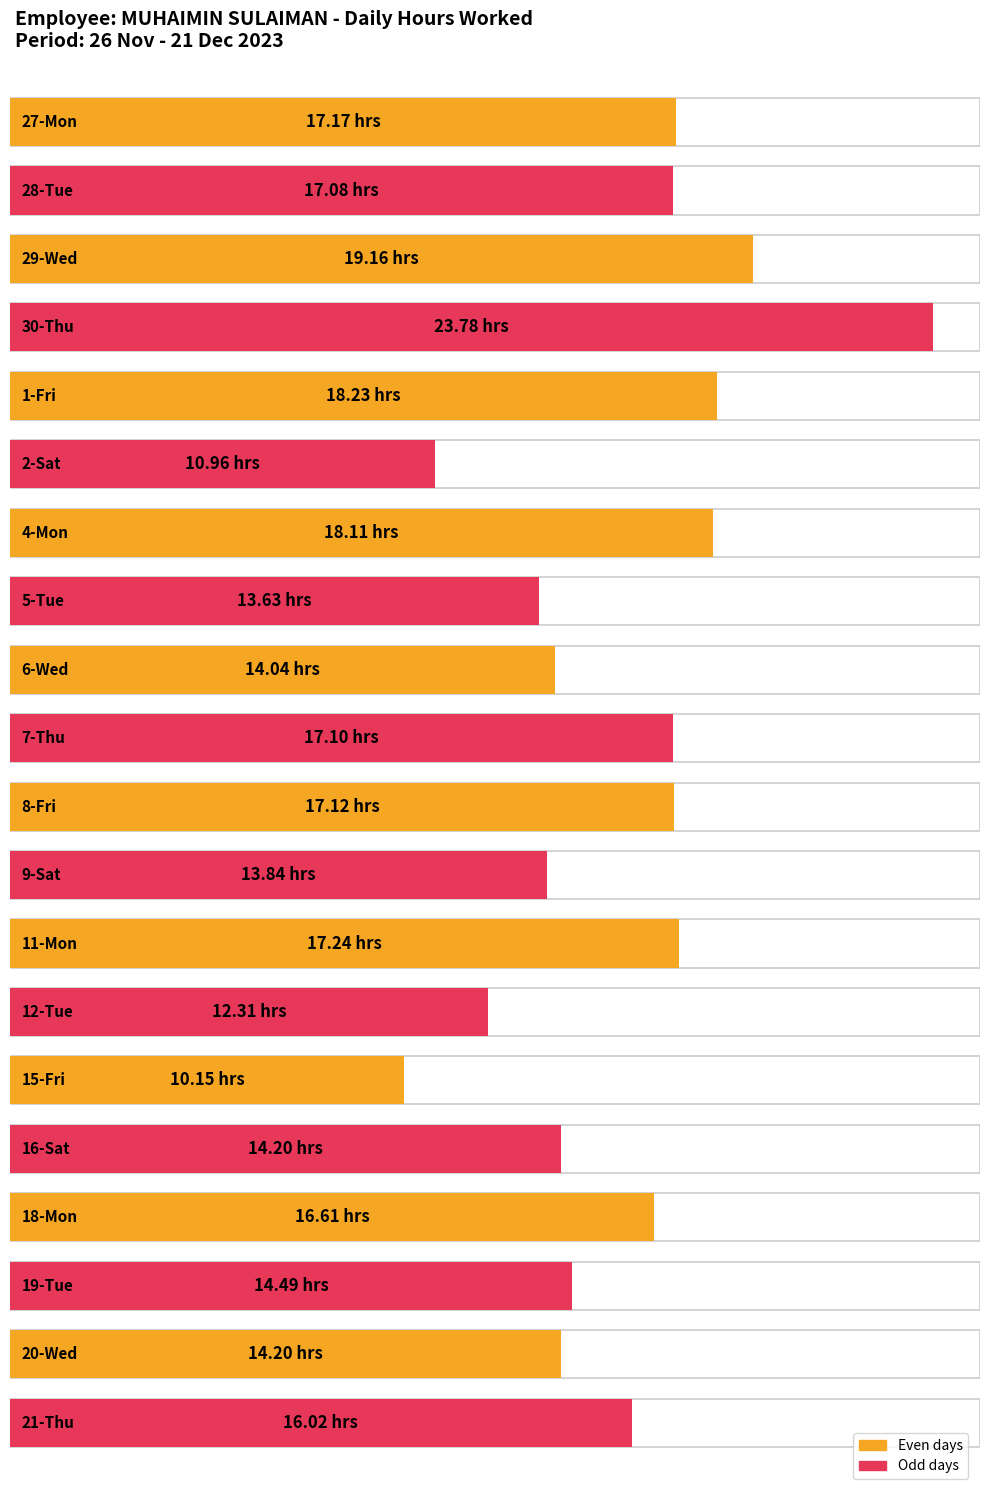

Reading left to right, what are all the values shown in this chart?

27-Mon=17.2	28-Tue=17.1	29-Wed=19.2	30-Thu=23.8	1-Fri=18.2	2-Sat=11.0	4-Mon=18.1	5-Tue=13.6	6-Wed=14.0	7-Thu=17.1	8-Fri=17.1	9-Sat=13.8	11-Mon=17.2	12-Tue=12.3	15-Fri=10.2	16-Sat=14.2	18-Mon=16.6	19-Tue=14.5	20-Wed=14.2	21-Thu=16.0